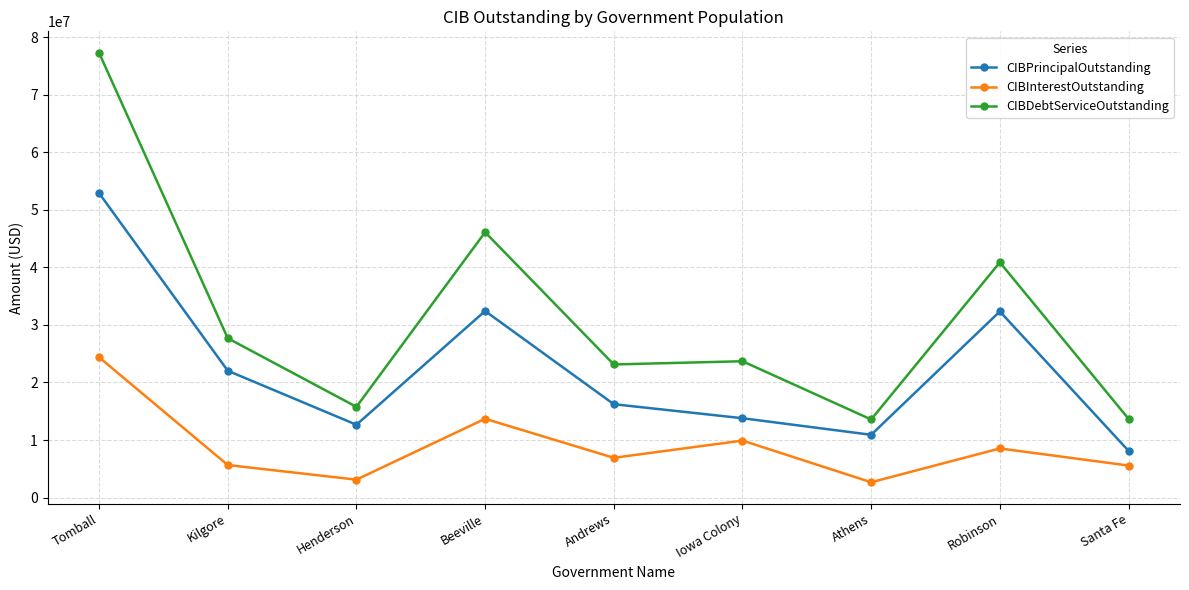

What is the label of the 3rd point from the left?

Henderson